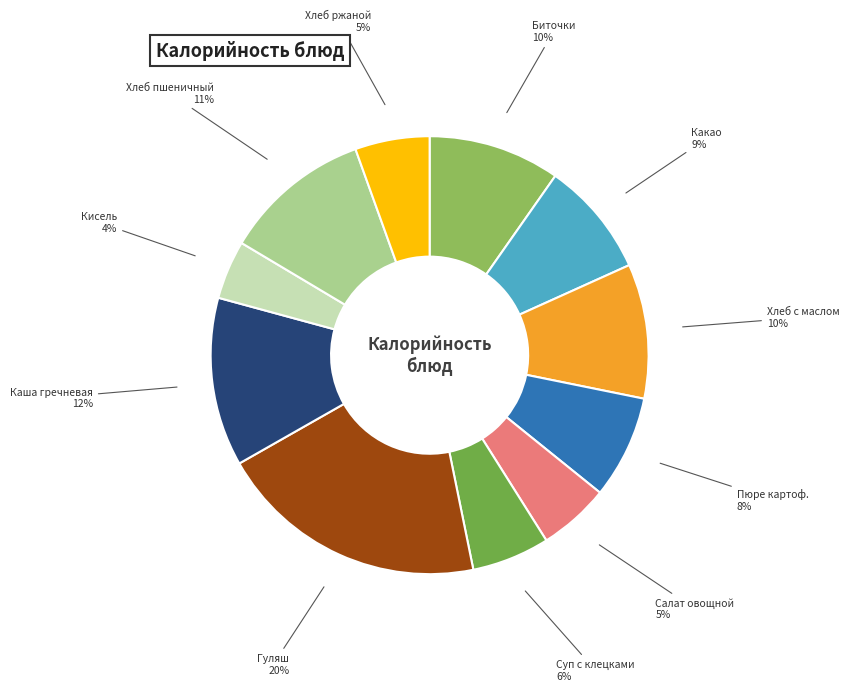

Which category has the smallest portion of the pie?

Кисель